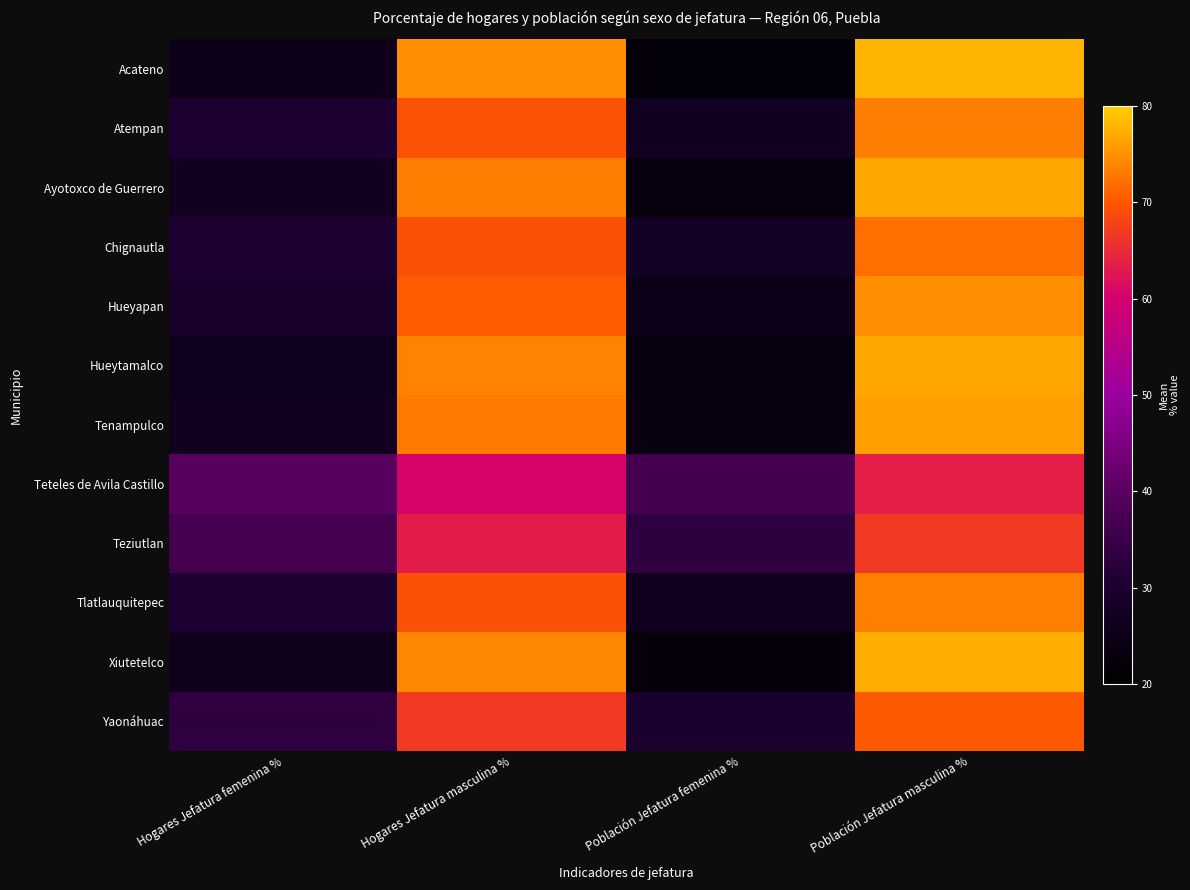

At how many categories does at least one series exceed 73?

2